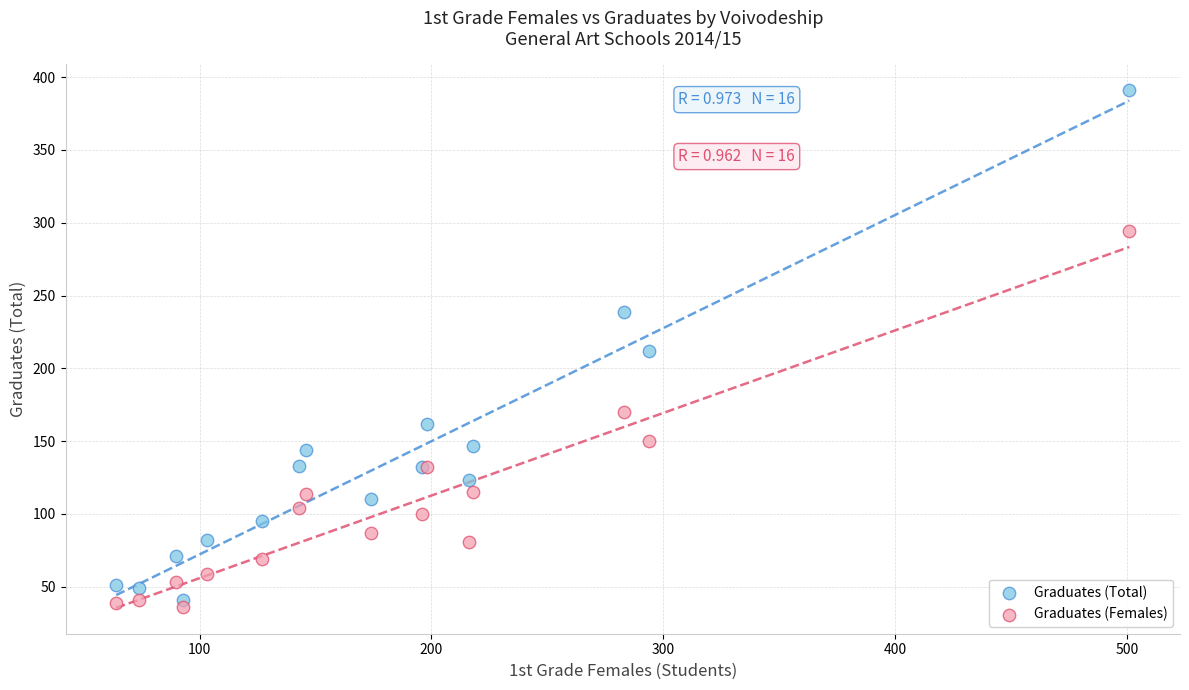

Which series has the largest Y range (max minus min)?

Graduates (Total)